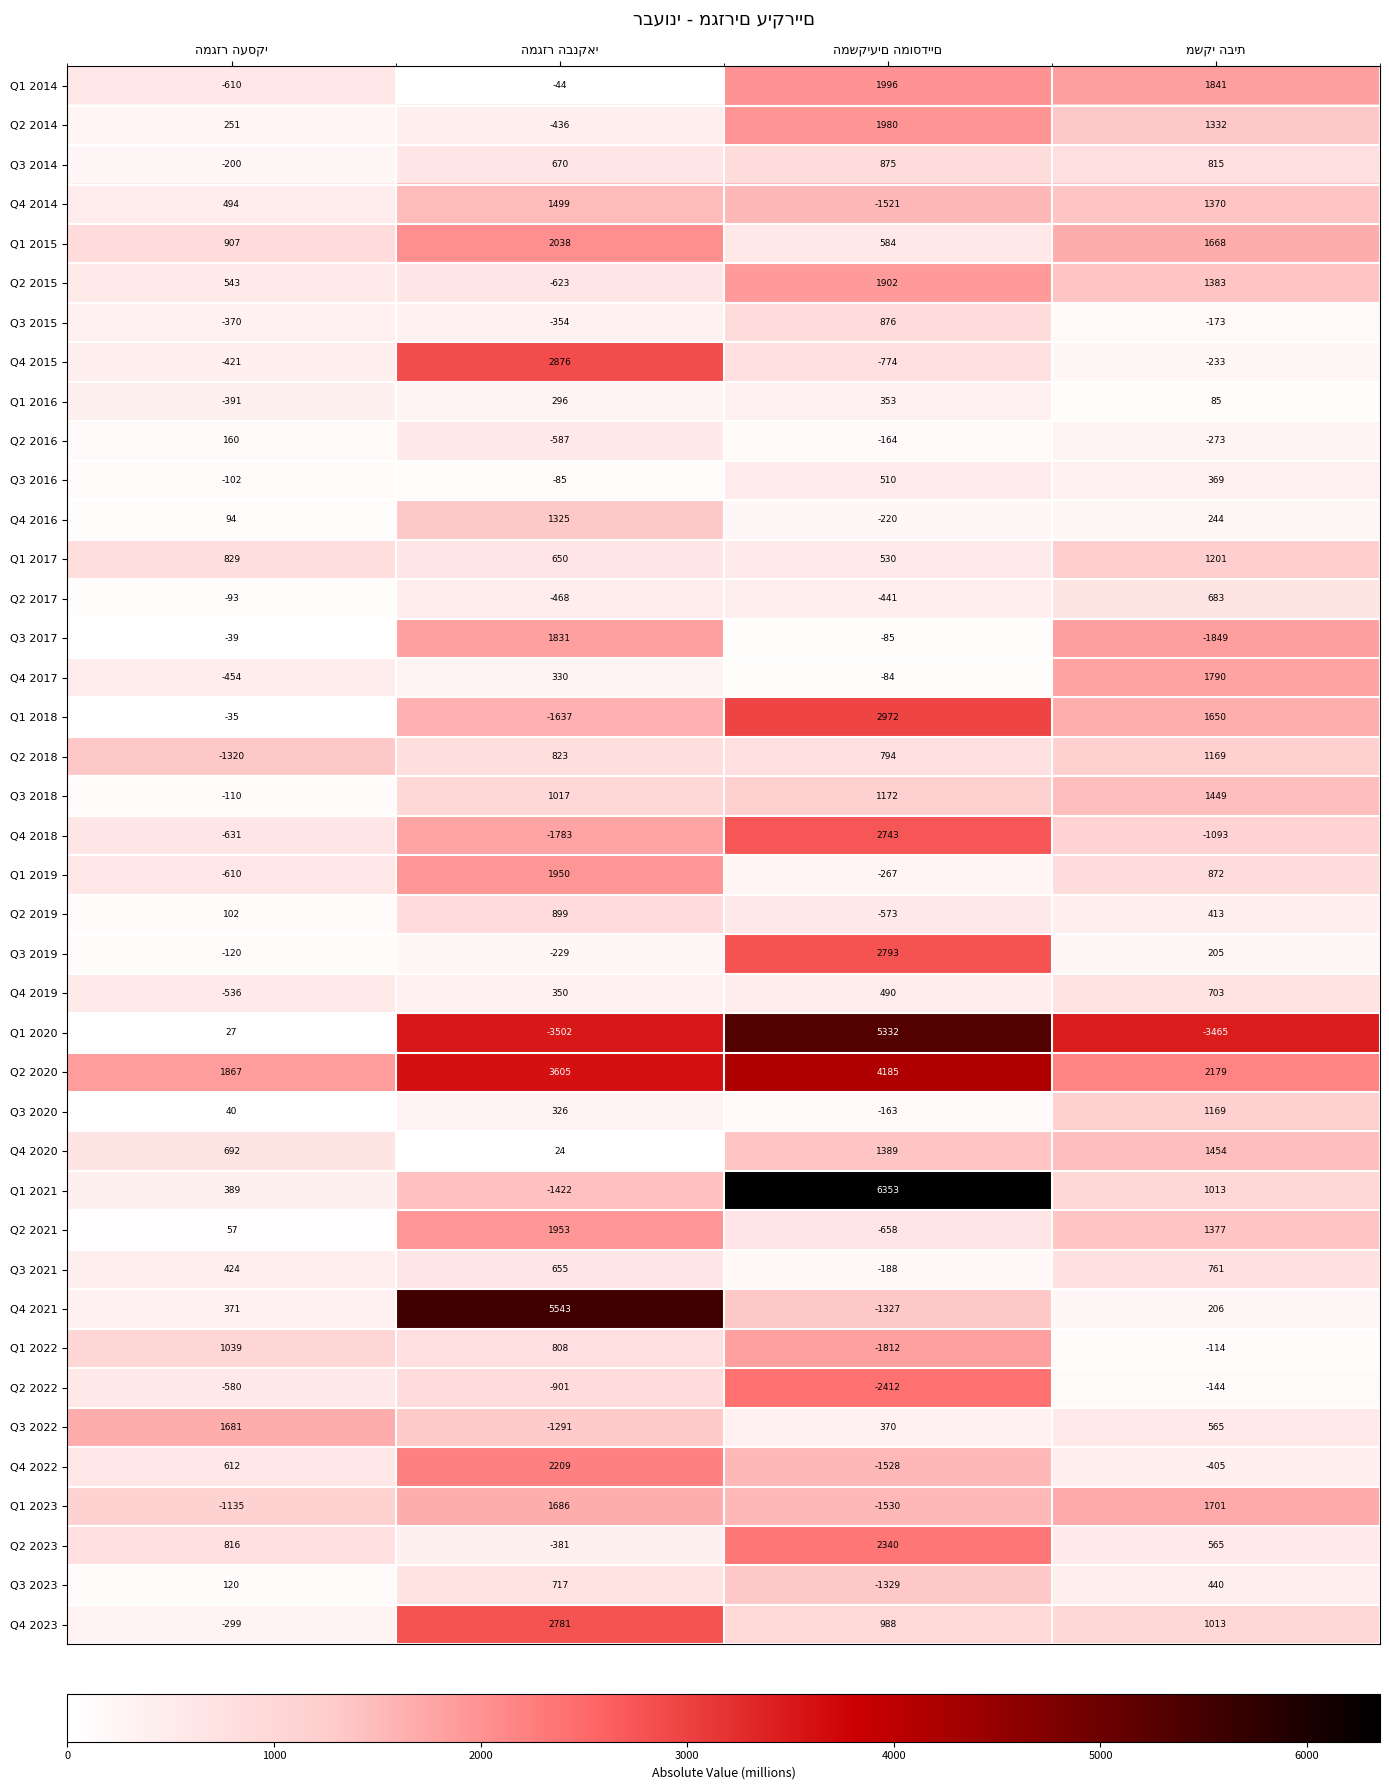

How many Q2 2021 values are between 57 and 1953?

3